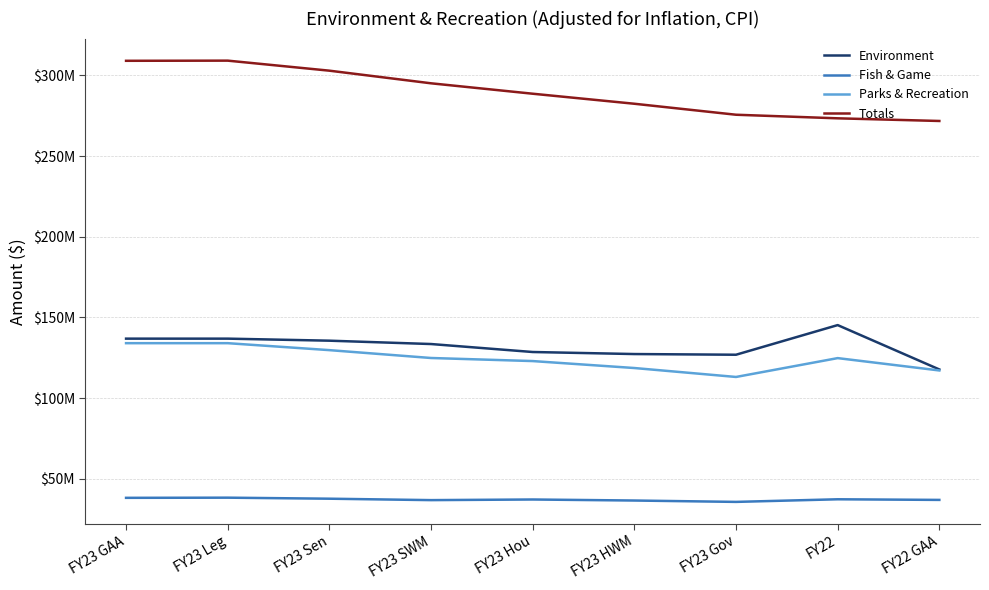

True or false: Fish & Game has more than 0 points higher than both neighbors.

True